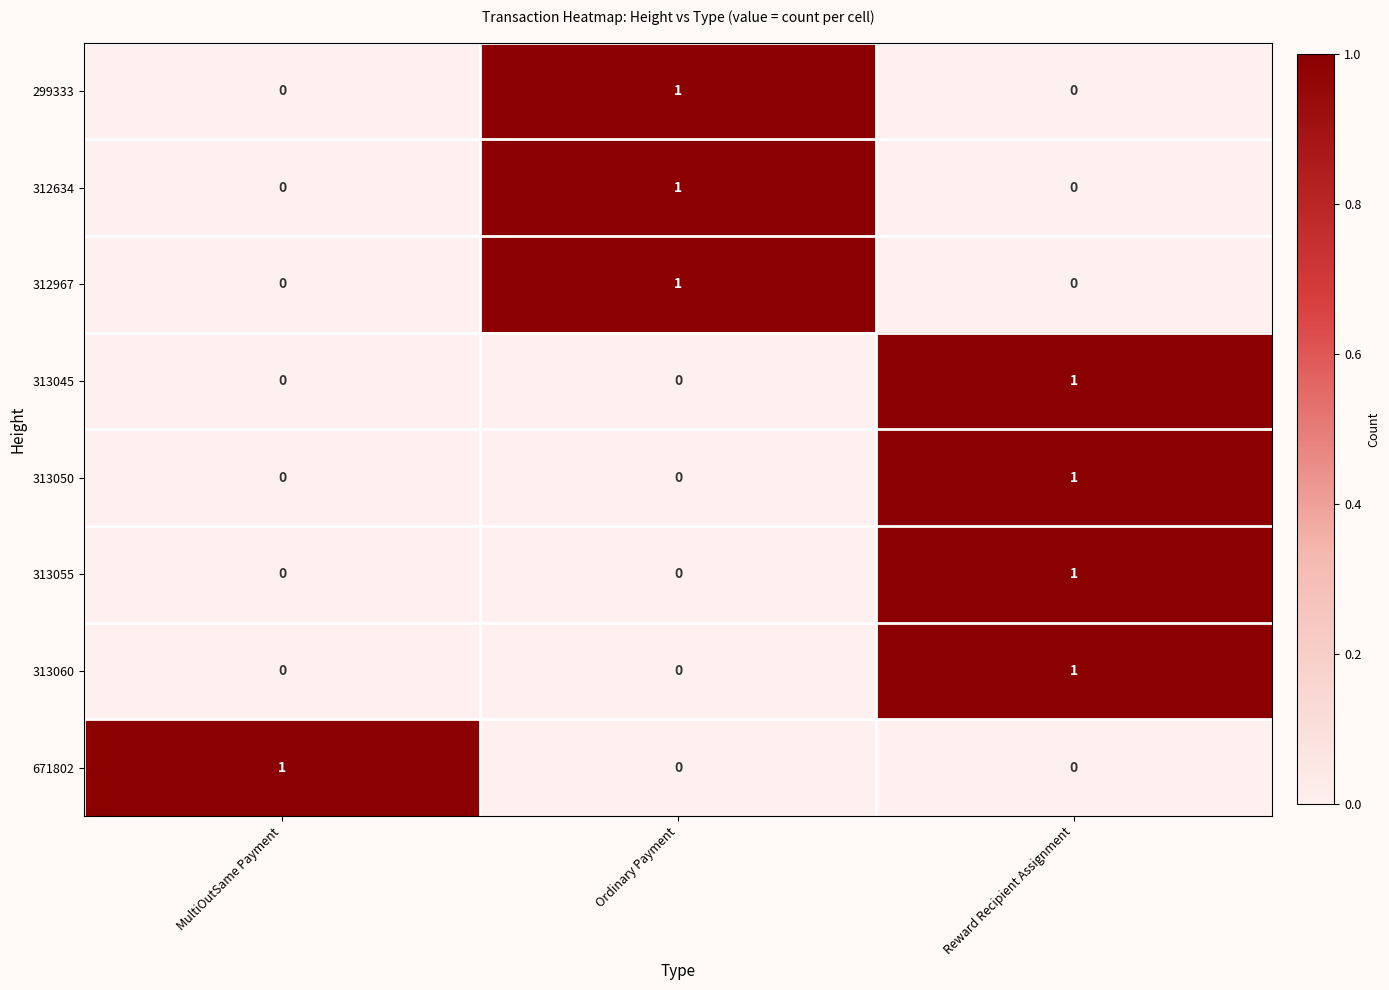

Reading left to right, extract all data points from this chart.

299333: MultiOutSame Payment=0	Ordinary Payment=1	Reward Recipient Assignment=0
312634: MultiOutSame Payment=0	Ordinary Payment=1	Reward Recipient Assignment=0
312967: MultiOutSame Payment=0	Ordinary Payment=1	Reward Recipient Assignment=0
313045: MultiOutSame Payment=0	Ordinary Payment=0	Reward Recipient Assignment=1
313050: MultiOutSame Payment=0	Ordinary Payment=0	Reward Recipient Assignment=1
313055: MultiOutSame Payment=0	Ordinary Payment=0	Reward Recipient Assignment=1
313060: MultiOutSame Payment=0	Ordinary Payment=0	Reward Recipient Assignment=1
671802: MultiOutSame Payment=1	Ordinary Payment=0	Reward Recipient Assignment=0